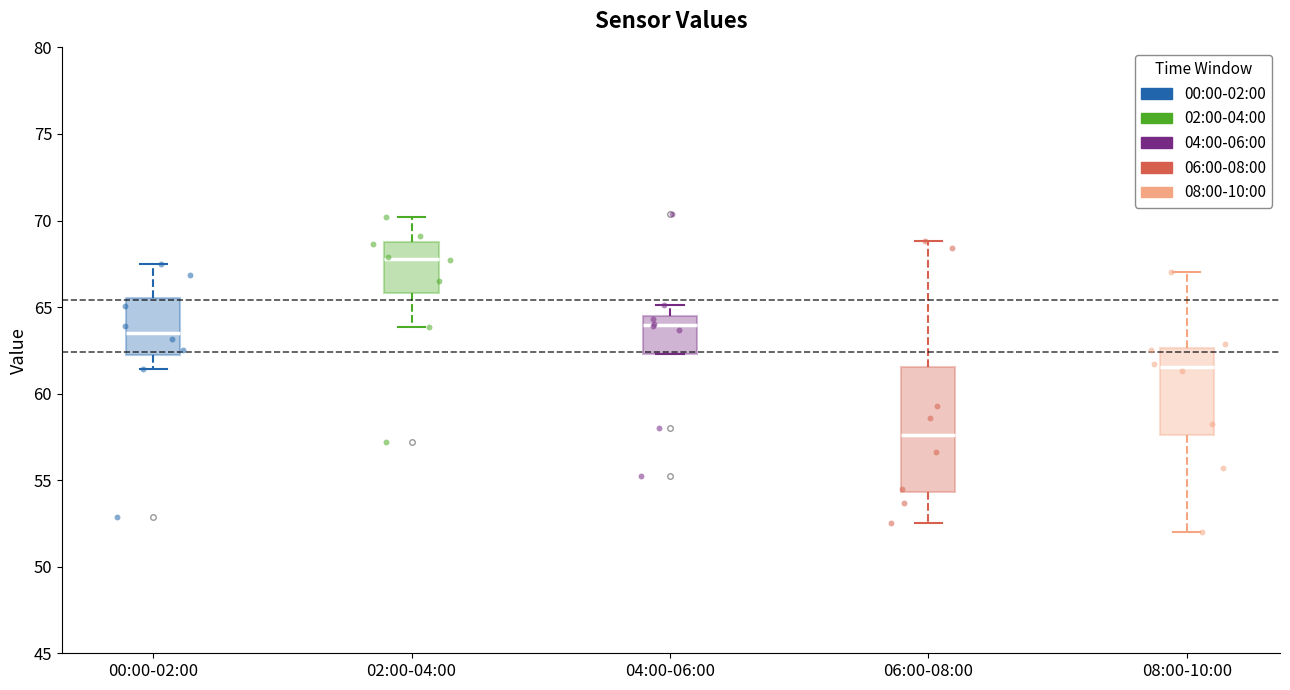

Which box's median line is the highest?

02:00-04:00